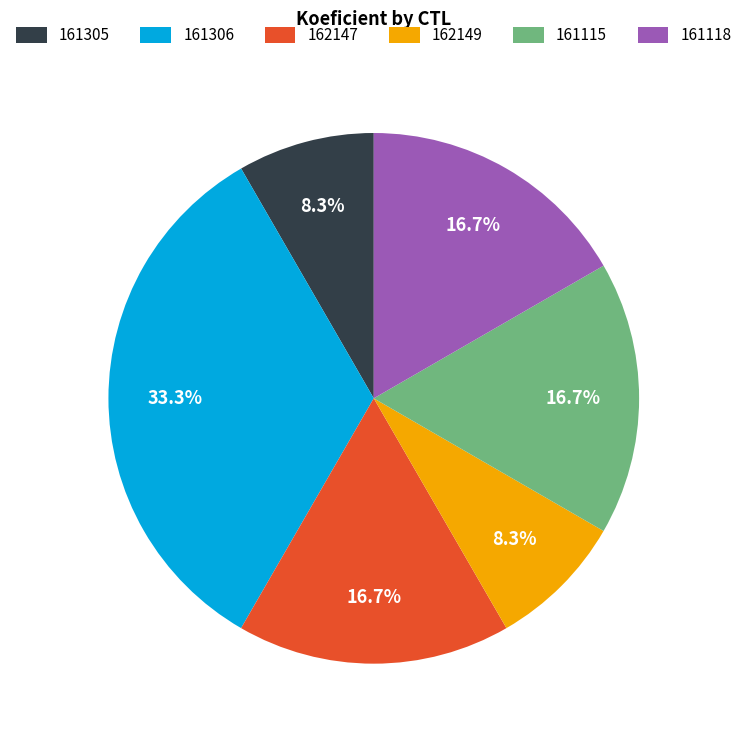

Is it true that 161118 is 17% of the pie?

True